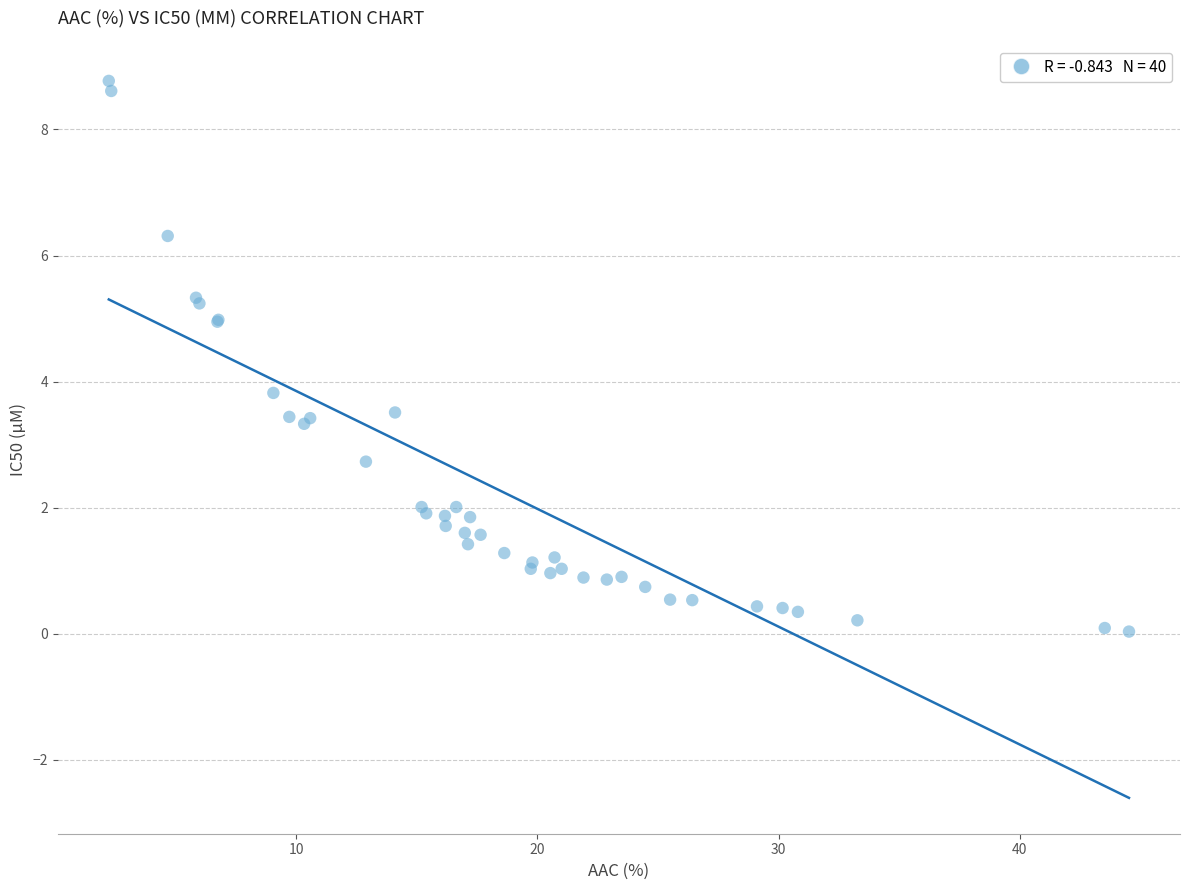

What Y value in the scatter plot is closest to 4?

3.8